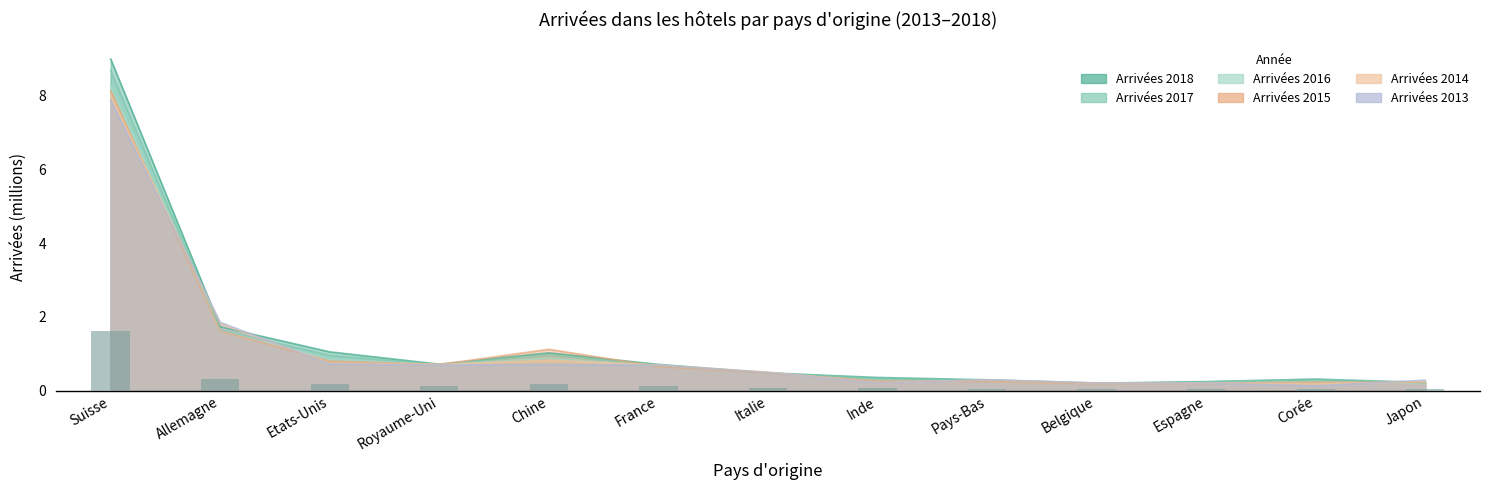

What is the lowest value of the Arrivées 2016 series?

0.2